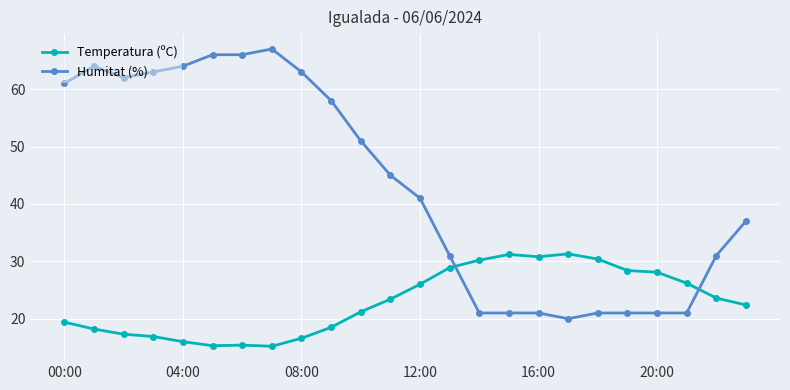

True or false: Humitat (%) has more than 0 interior local peaks.

True